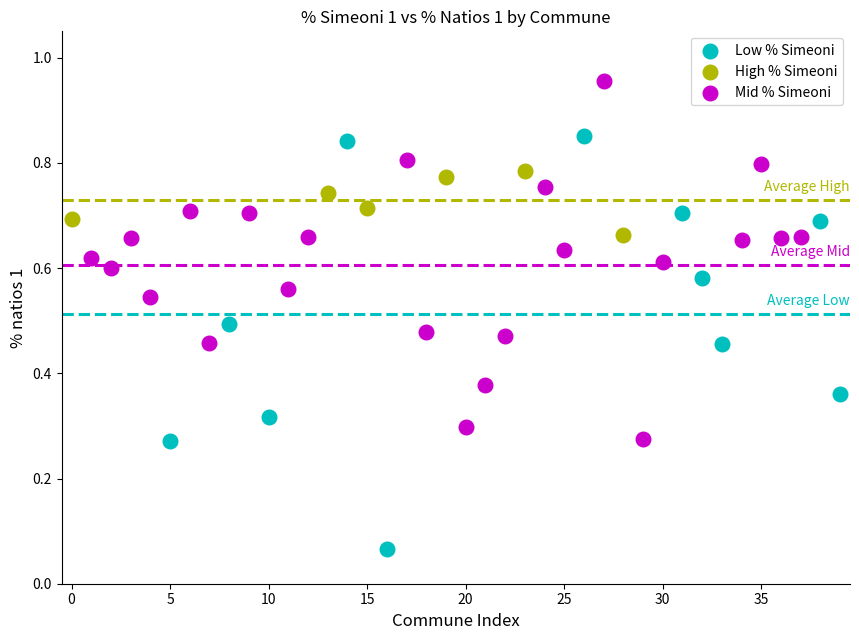

Which series has the largest Y range (max minus min)?

Low % Simeoni